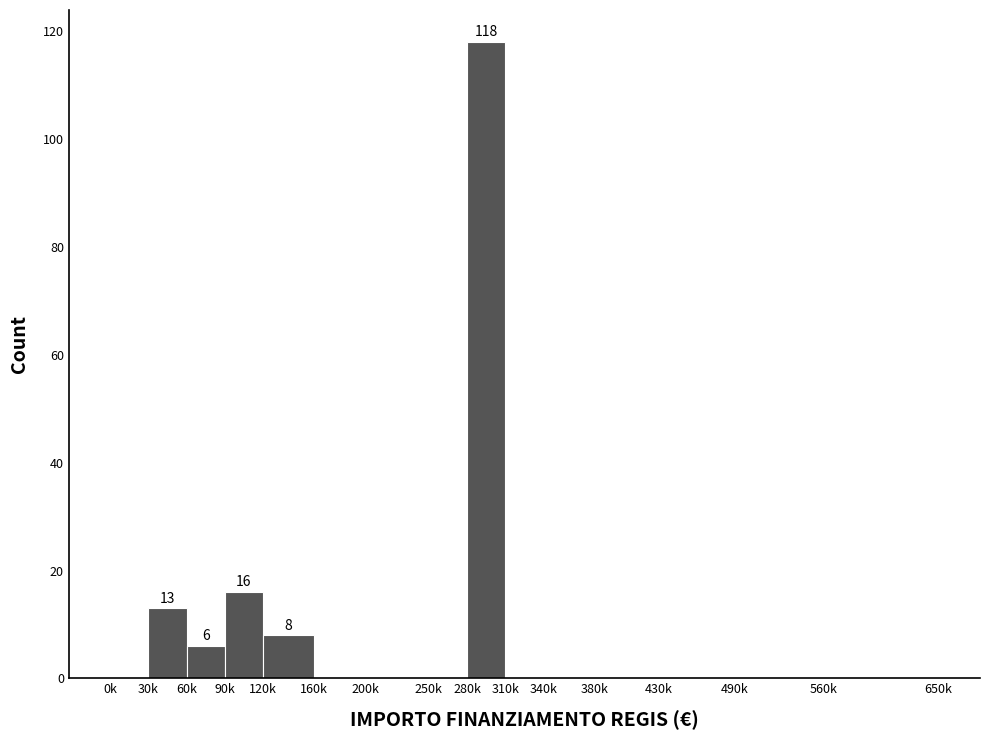

Reading left to right, what are all the values shown in this chart?

0k=0	30k=13	60k=6	90k=16	120k=8	160k=0	200k=0	250k=0	280k=118	310k=0	340k=0	380k=0	430k=0	490k=0	560k=0